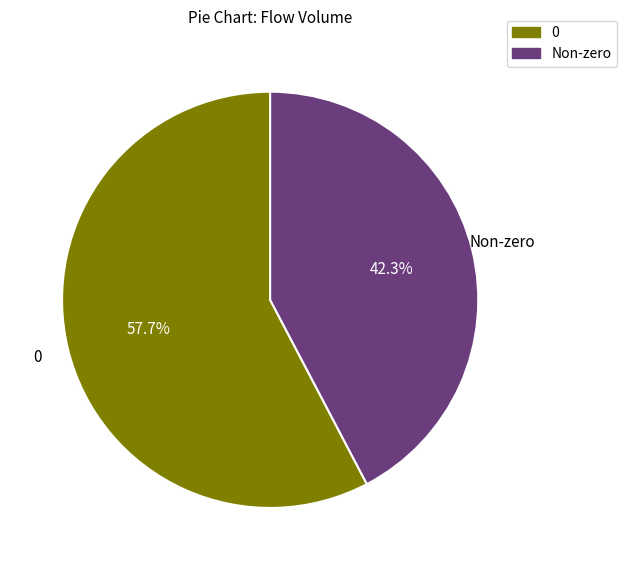

Is there a majority slice in this chart?

Yes